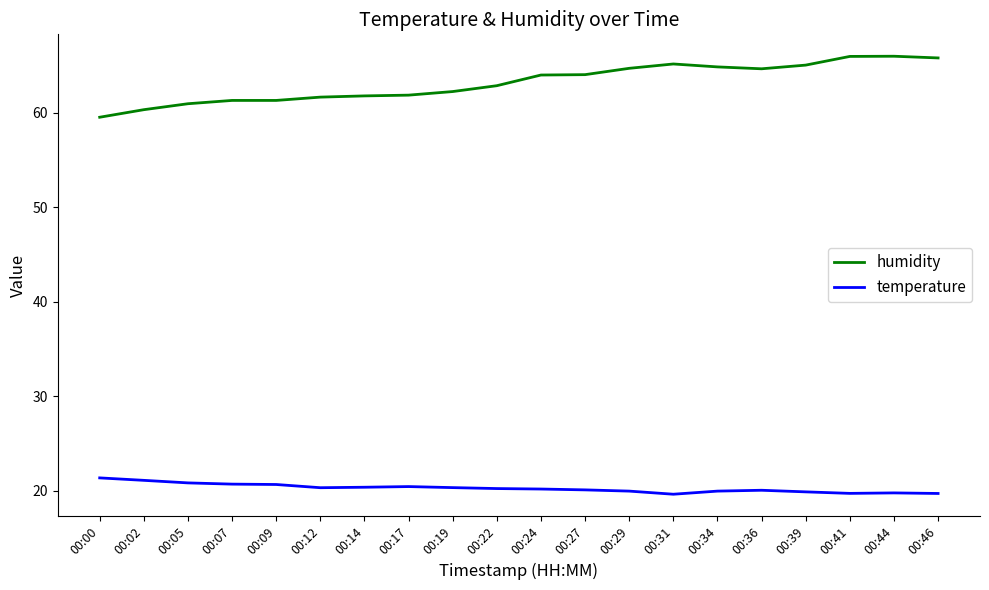

Which series has the largest range (max minus min)?

humidity